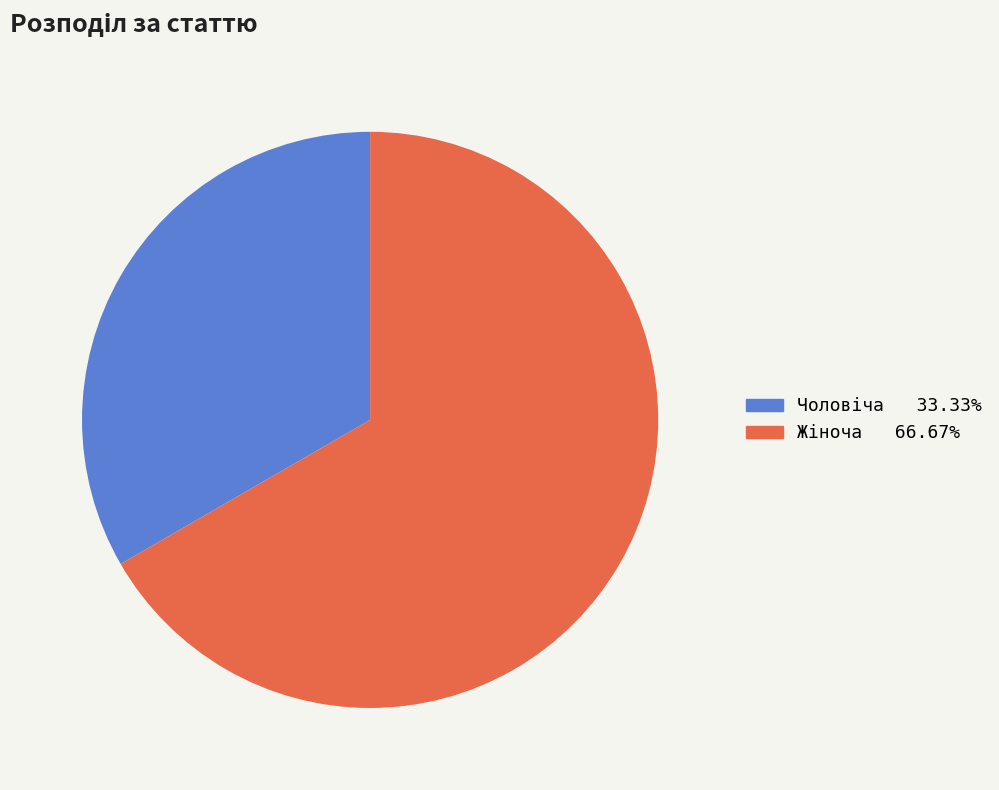

Is there a majority slice in this chart?

Yes